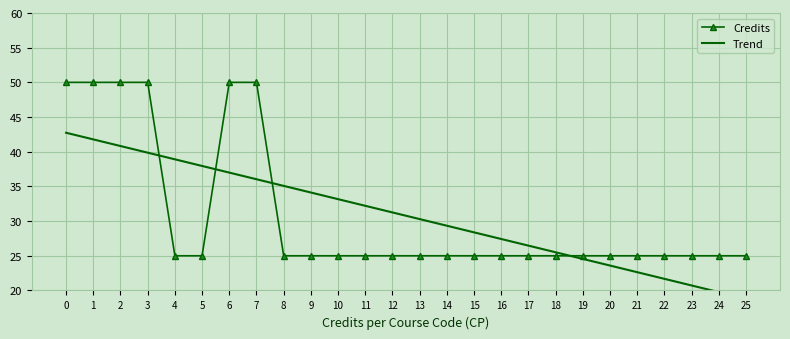

Between 13 and 7, which is larger?

7